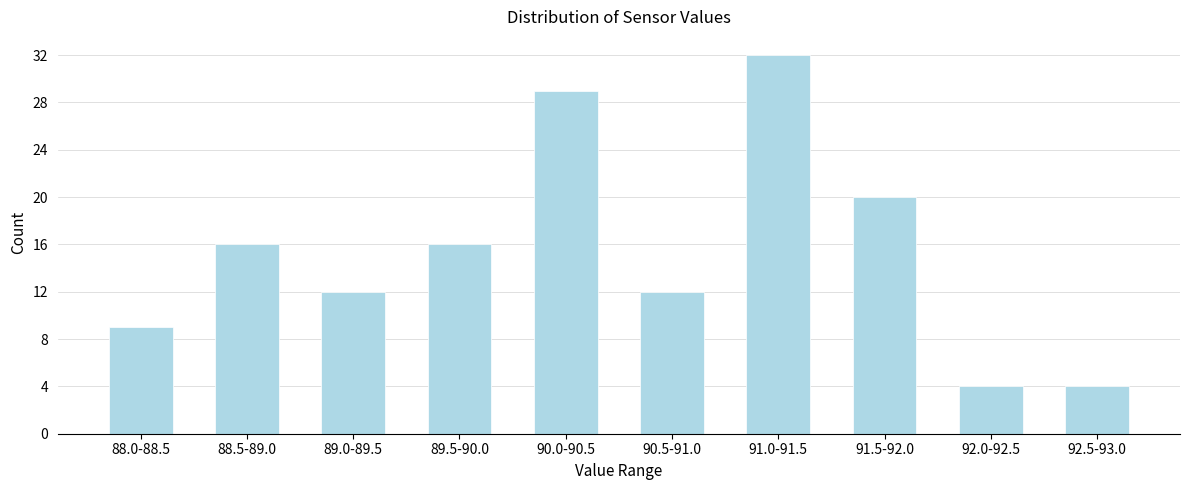

Reading left to right, extract all data points from this chart.

88.0-88.5=9	88.5-89.0=16	89.0-89.5=12	89.5-90.0=16	90.0-90.5=29	90.5-91.0=12	91.0-91.5=32	91.5-92.0=20	92.0-92.5=4	92.5-93.0=4